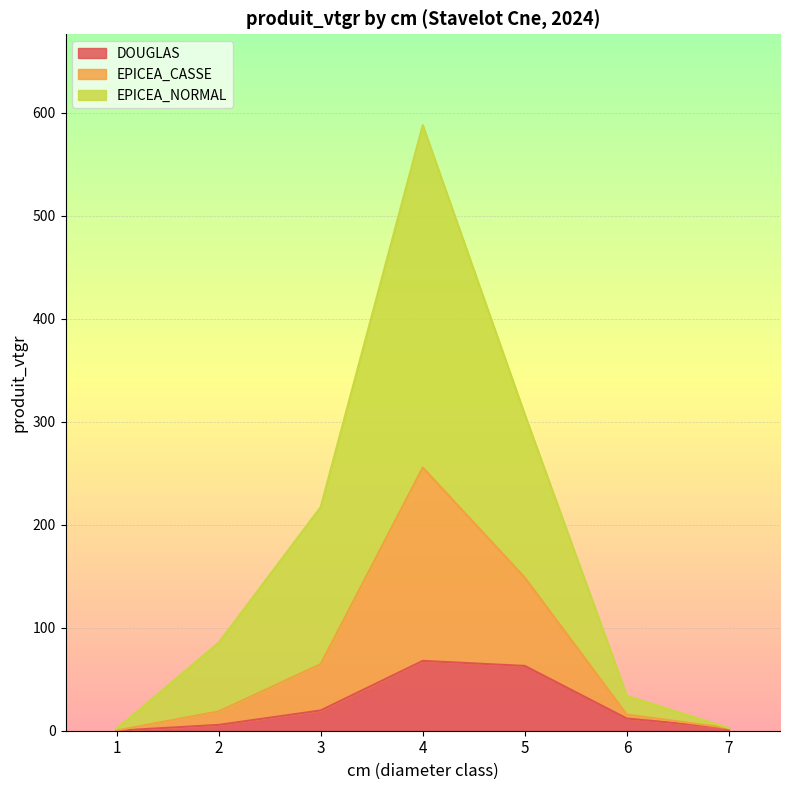

What are all the series names shown in the legend?

DOUGLAS, EPICEA_CASSE, EPICEA_NORMAL